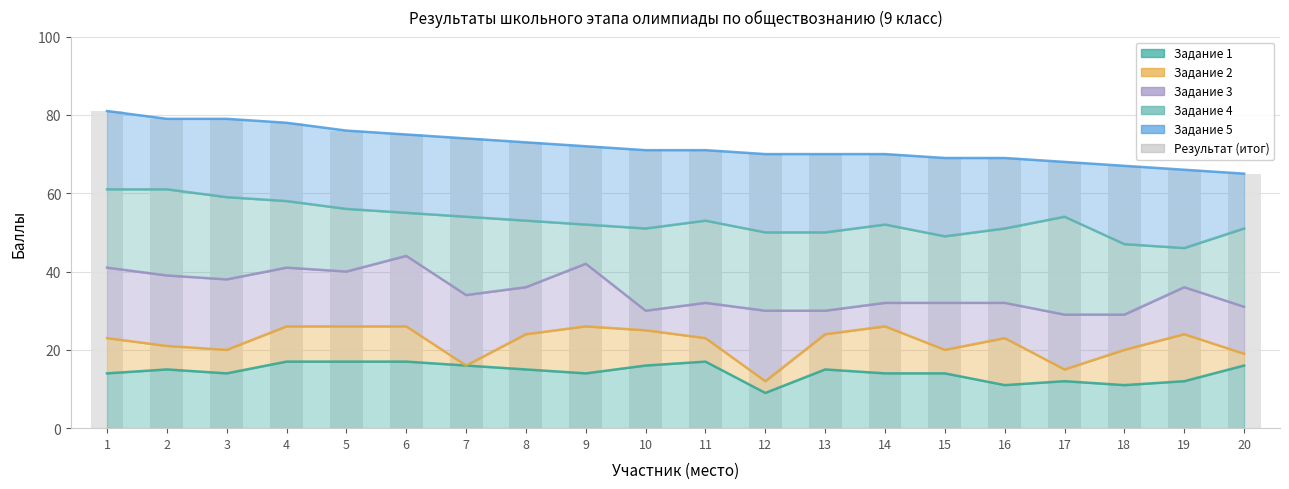

List the labels in order of value, largest first.

1, 2, 3, 4, 5, 6, 7, 8, 9, 10, 11, 12, 13, 14, 15, 16, 17, 18, 19, 20